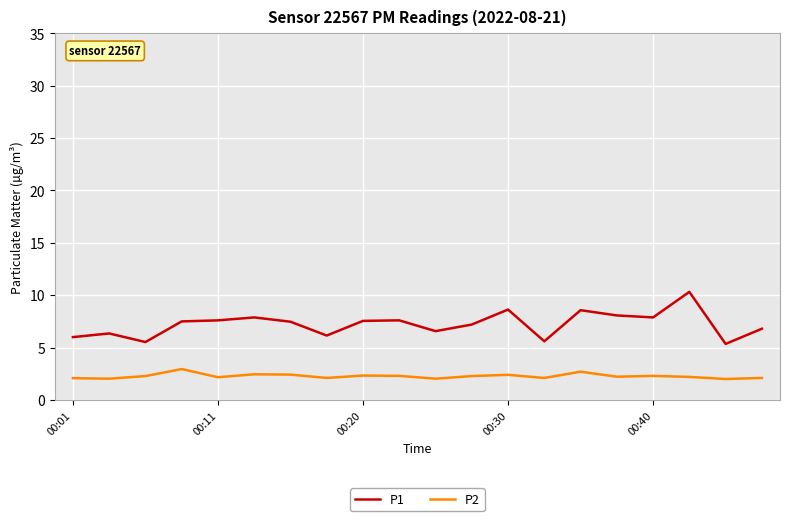

Which series has the widest spread of values?

P1